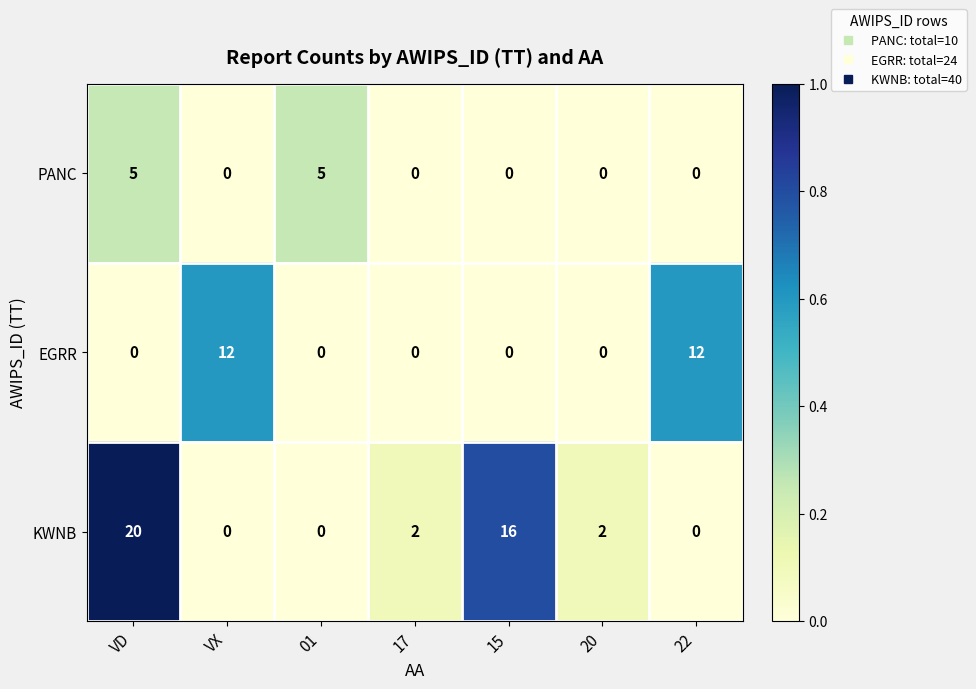

Read the EGRR value at VX.

12